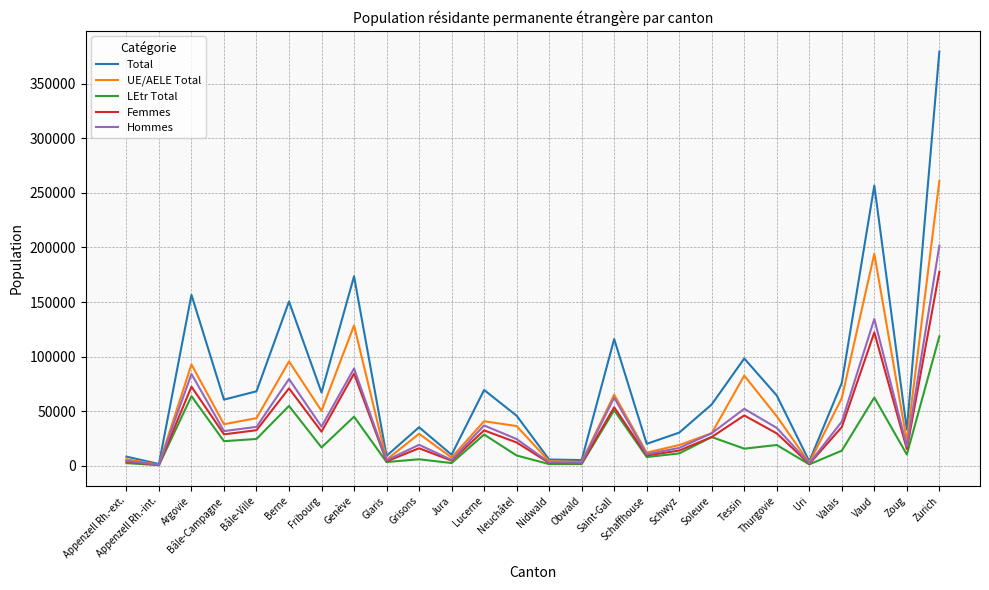

Which series has the largest total across all categories?

Total